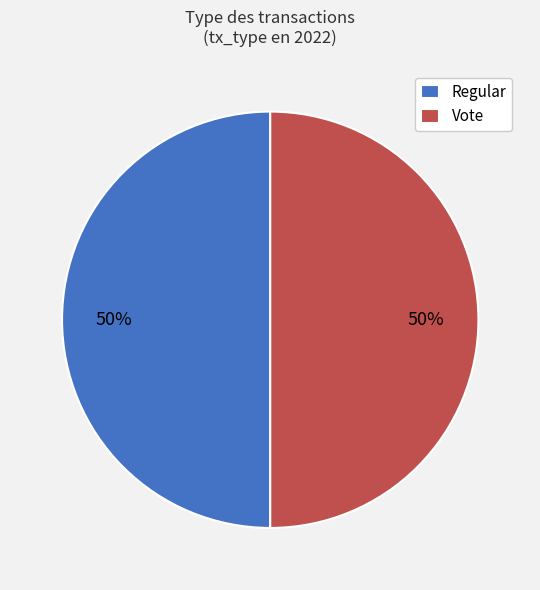

Is it true that Regular is 64% of the pie?

False